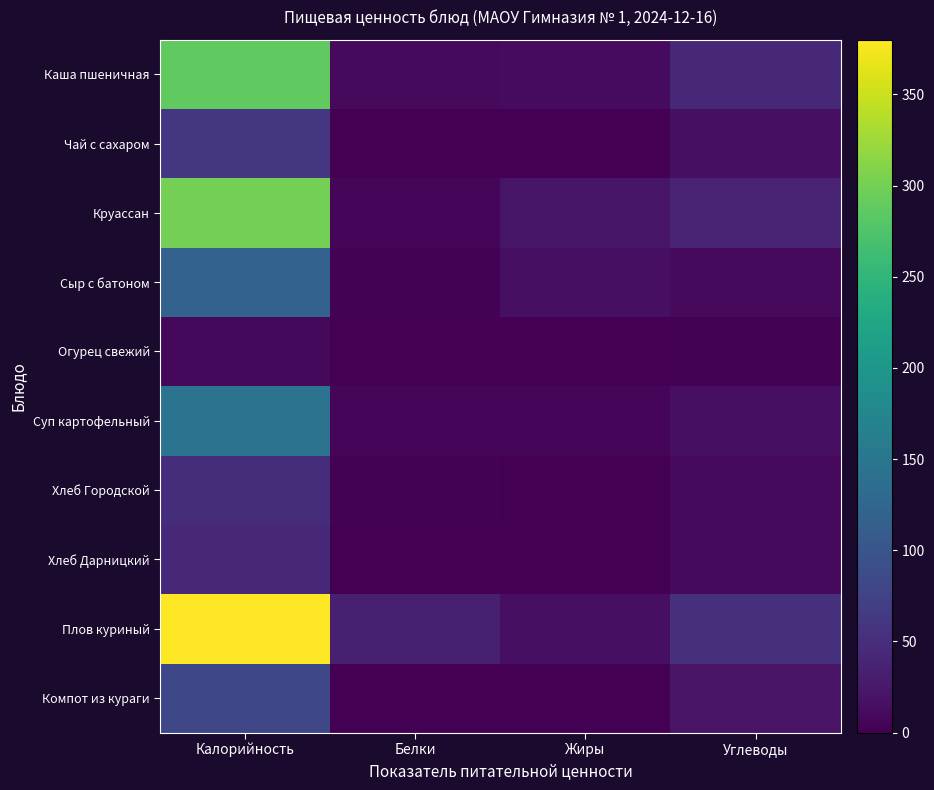

Reading left to right, transcribe all the data shown in this chart.

Каша пшеничная: Калорийность=287.0	Белки=9.0	Жиры=11.0	Углеводы=44.0
Чай с сахаром: Калорийность=60.0	Белки=0.0	Жиры=0.0	Углеводы=15.0
Круассан: Калорийность=300.0	Белки=5.0	Жиры=21.0	Углеводы=37.0
Сыр с батоном: Калорийность=120.0	Белки=2.0	Жиры=15.0	Углеводы=10.0
Огурец свежий: Калорийность=8.4	Белки=0.5	Жиры=0.0	Углеводы=1.6
Суп картофельный: Калорийность=144.0	Белки=6.0	Жиры=5.0	Углеводы=16.0
Хлеб Городской: Калорийность=50.0	Белки=2.0	Жиры=0.0	Углеводы=10.0
Хлеб Дарницкий: Калорийность=43.0	Белки=1.0	Жиры=0.0	Углеводы=9.0
Плов куриный: Калорийность=380.0	Белки=32.9	Жиры=16.2	Углеводы=52.0
Компот из кураги: Калорийность=83.0	Белки=0.1	Жиры=0.1	Углеводы=20.6